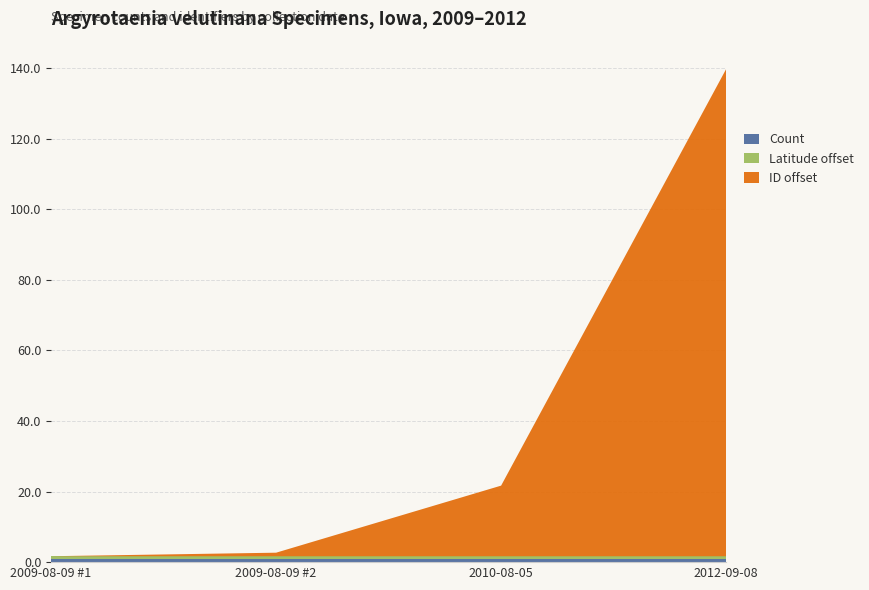

Reading left to right, list all the values displayed in this chart.

ID: 16774.0	16775.0	16794.0	16912.0
Latitude: 40.7	40.7	40.7	40.7
Count: 1.0	1.0	1.0	1.0